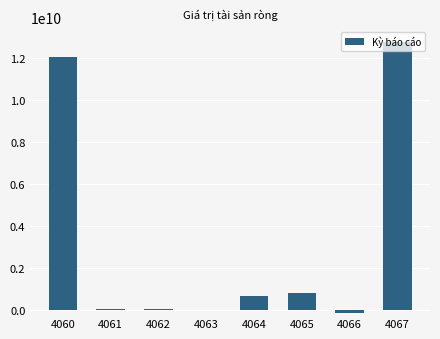

What is the maximum value shown in the chart?

12776790553